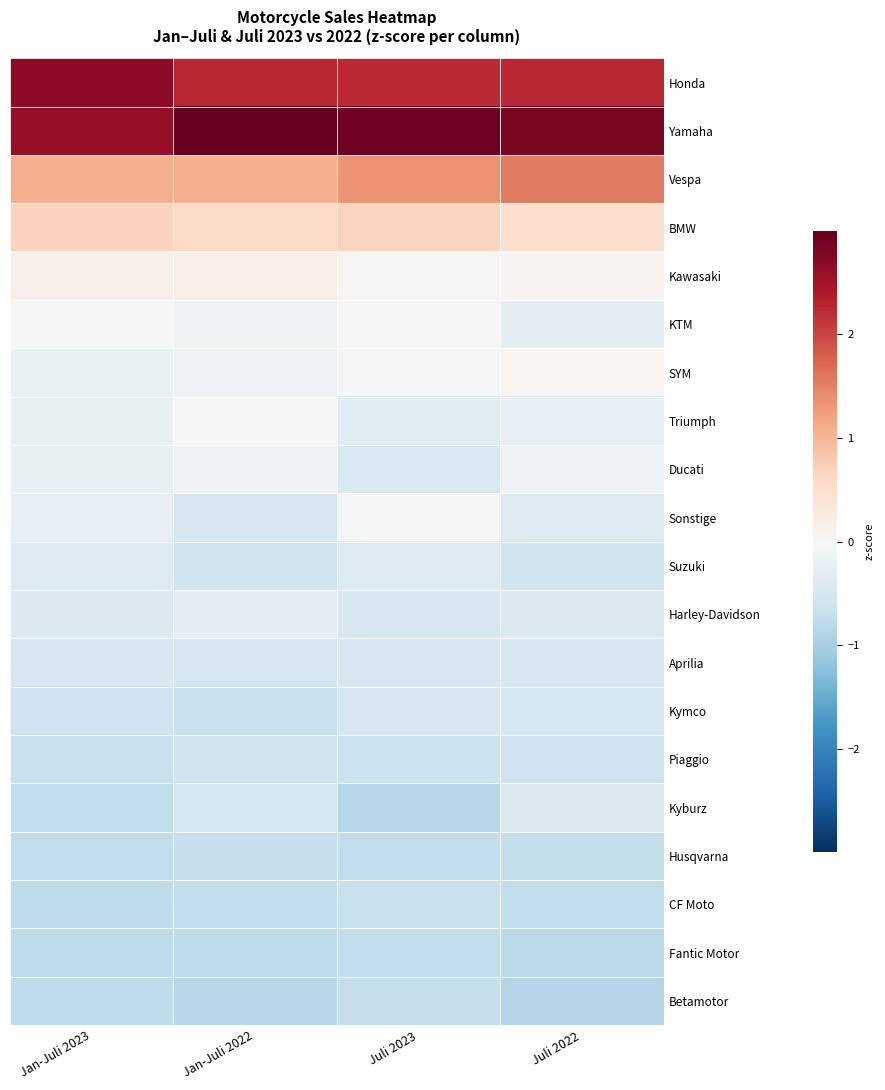

Which series changed the most between Jan-Juli 2022 and Juli 2022?

Vespa